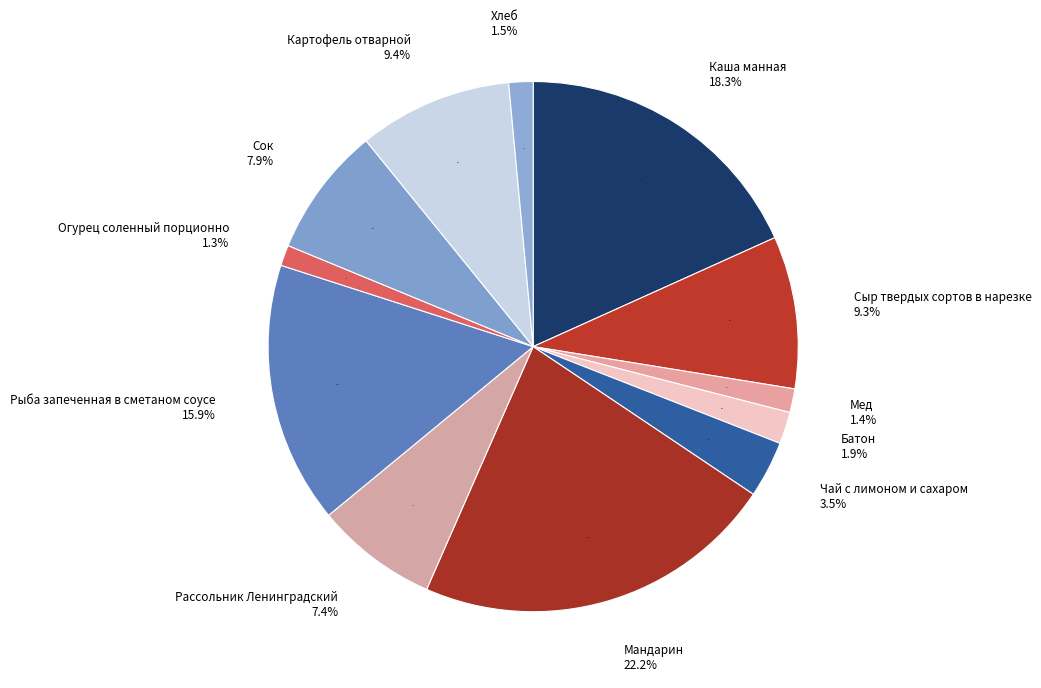

How many segments does this pie chart have?

12